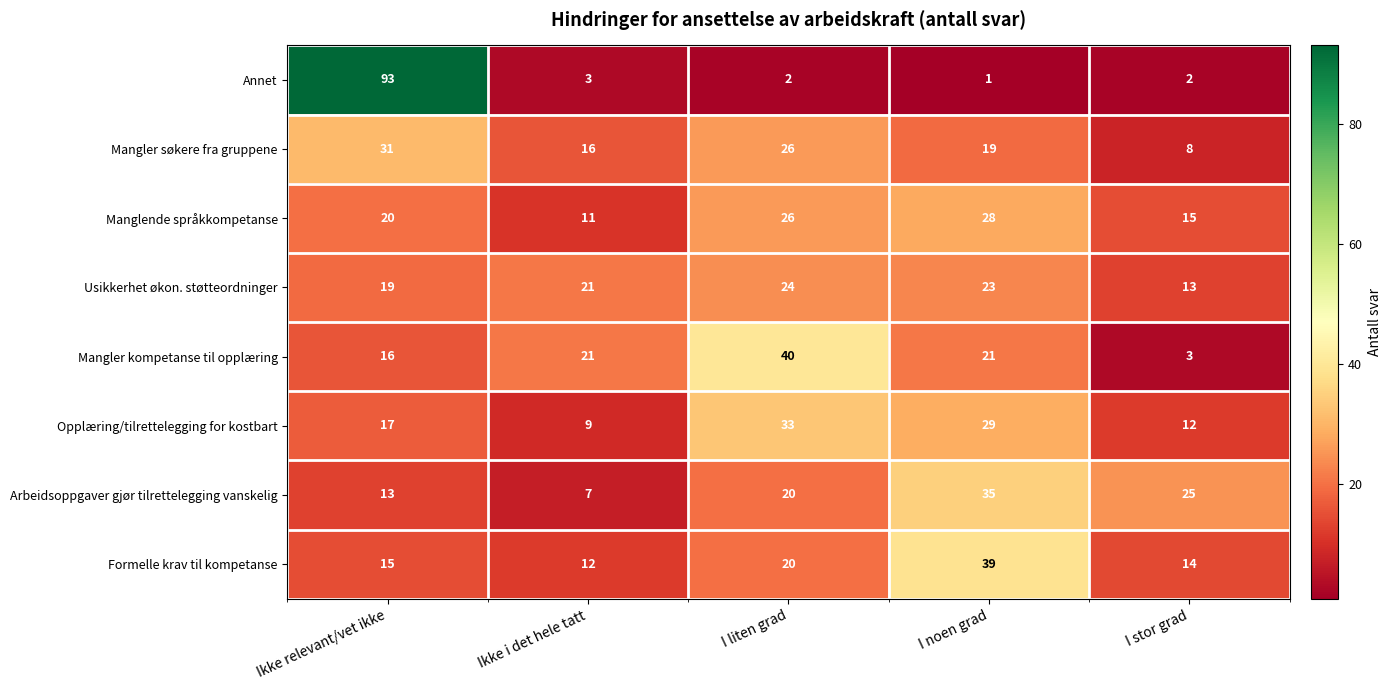

What is the lowest value of the Formelle krav til kompetanse series?

12